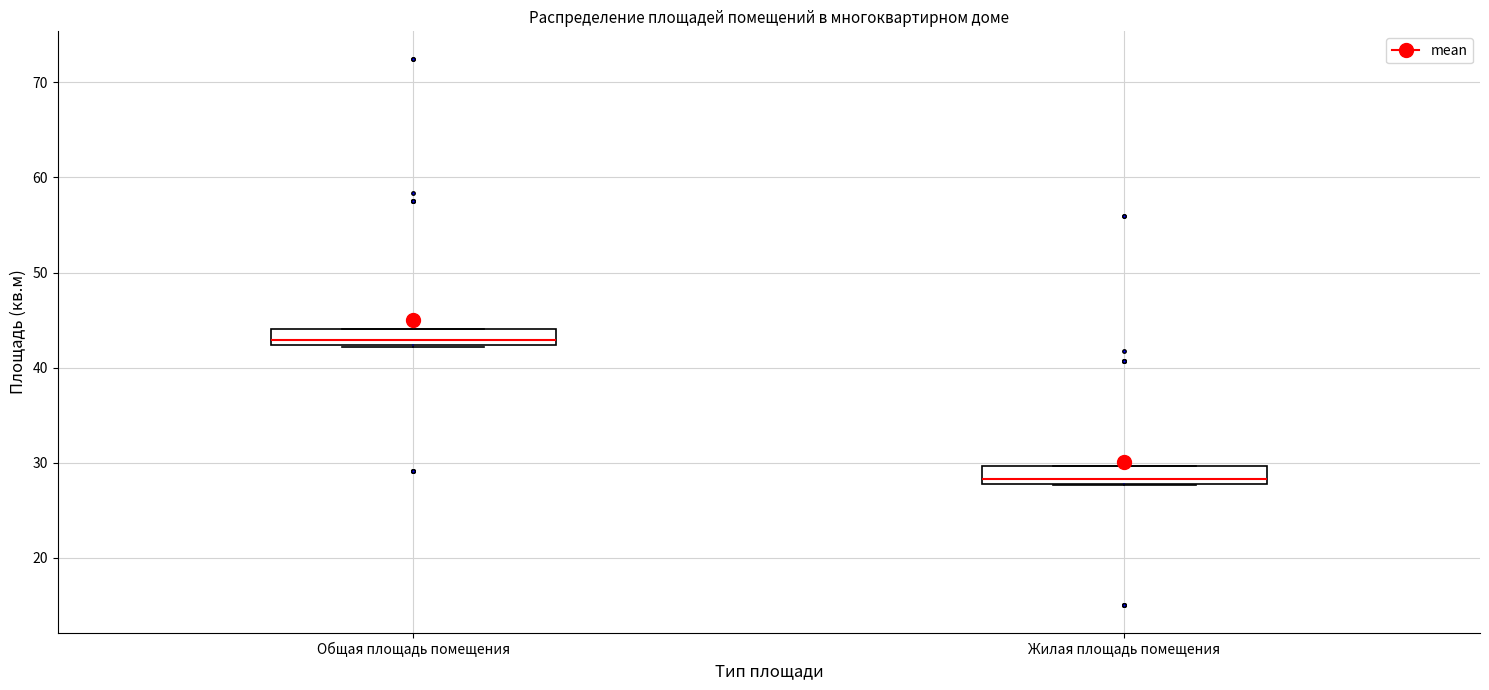

Where is the upper edge of the box for Жилая площадь помещения on the y-axis? The values are not printed on the chart, so give them approximately, as read against the axis.

30